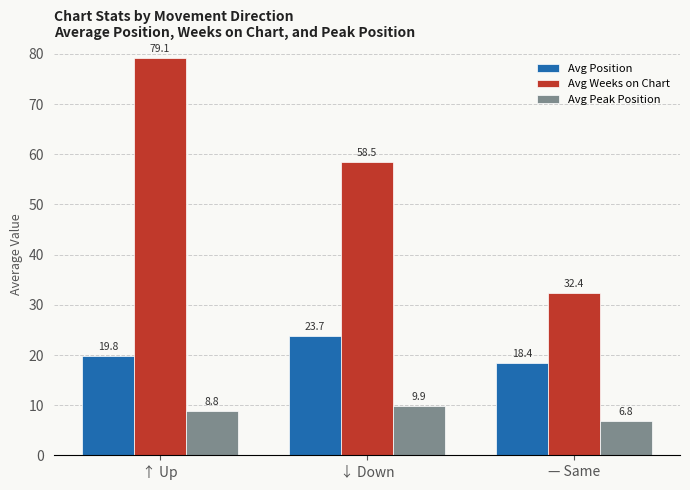

What is the sum of all Avg Weeks on Chart values?

170.0